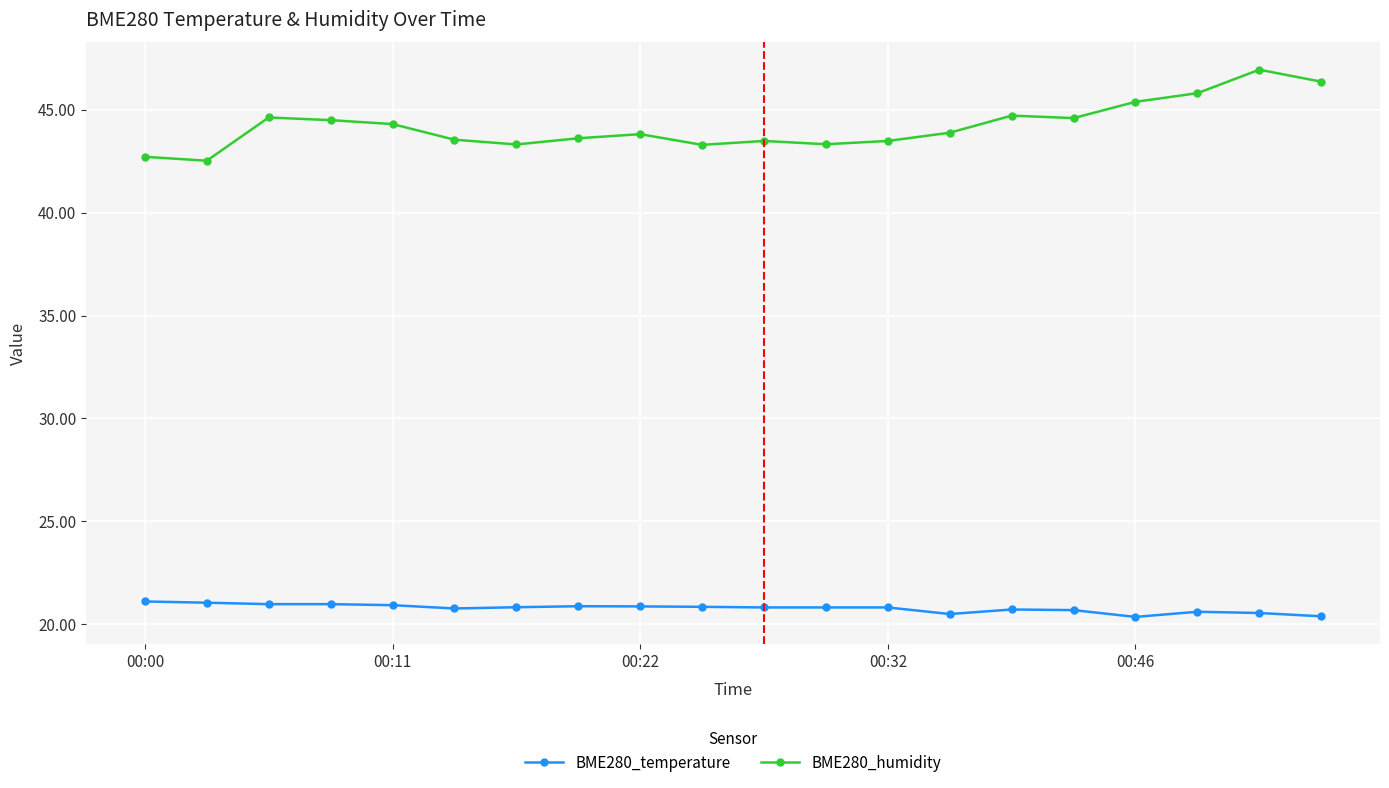

At how many categories does at least one series exceed 40?

20